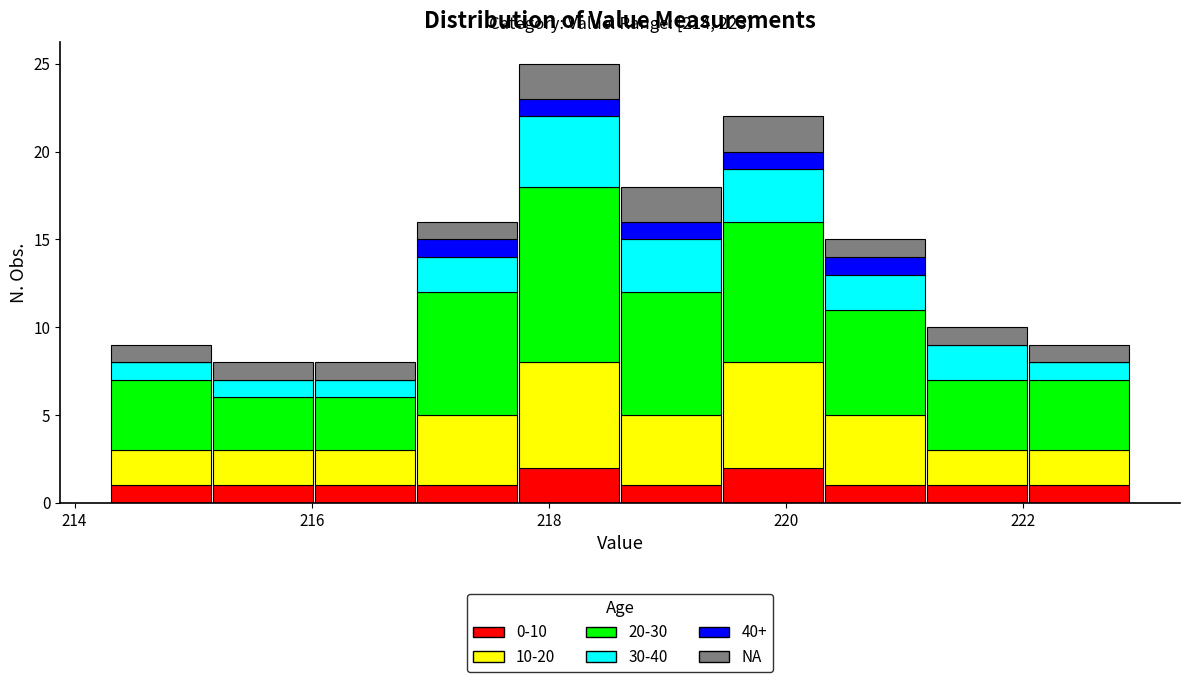

Which range on the x-axis has the tallest stacked bar (by total height)?

217.74 to 218.60